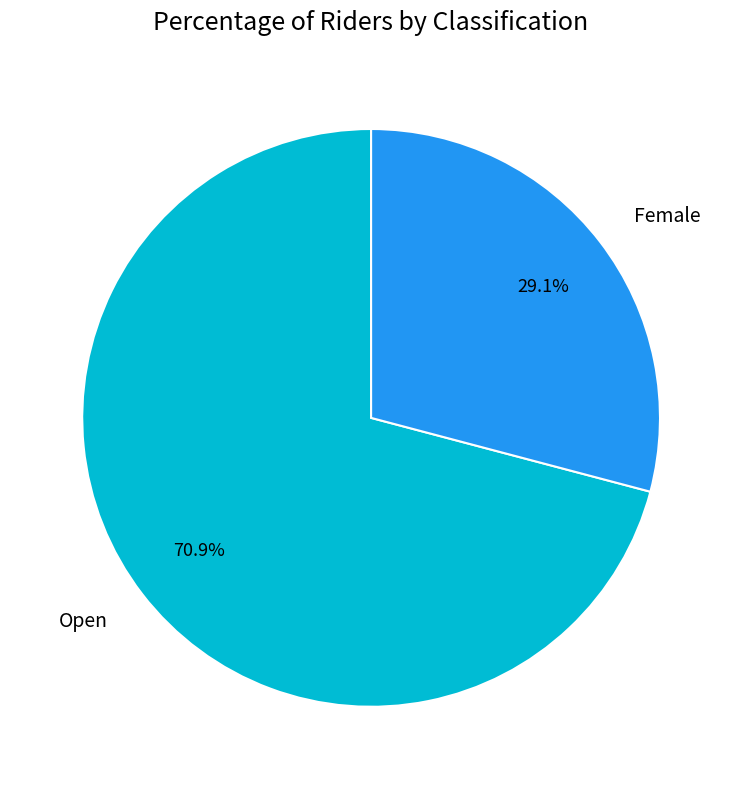

The Open slice represents 71% of the pie. True or false?

True